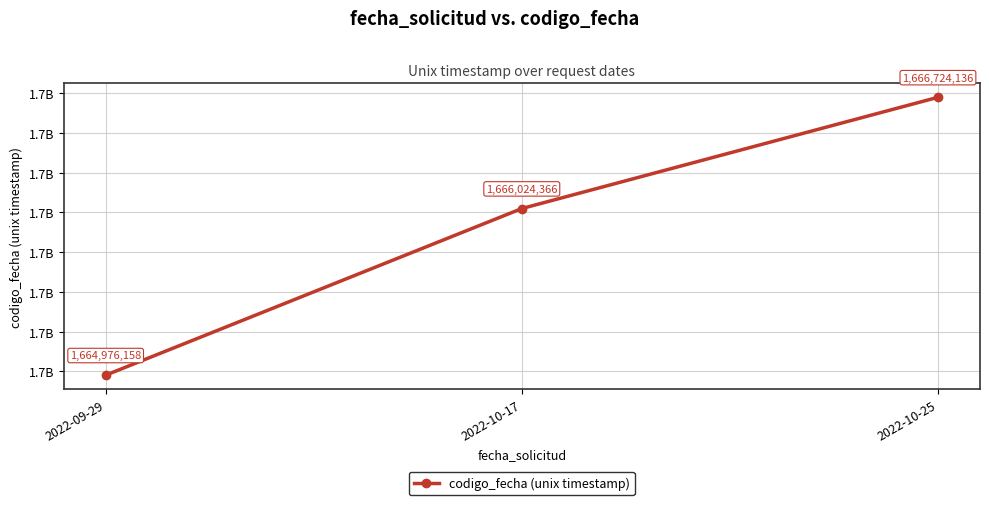

Is this an area chart (filled region under the line)?

No